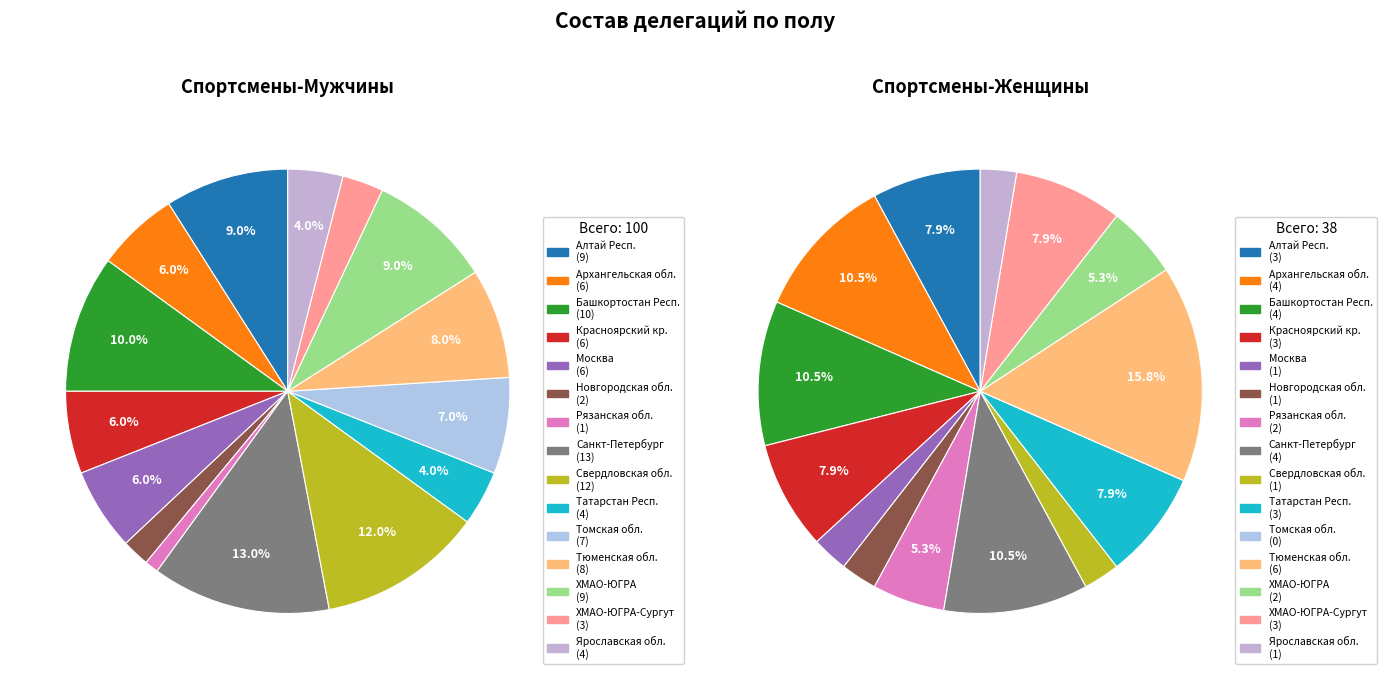

The ХМАО-ЮГРА slice represents 1% of the pie. True or false?

False